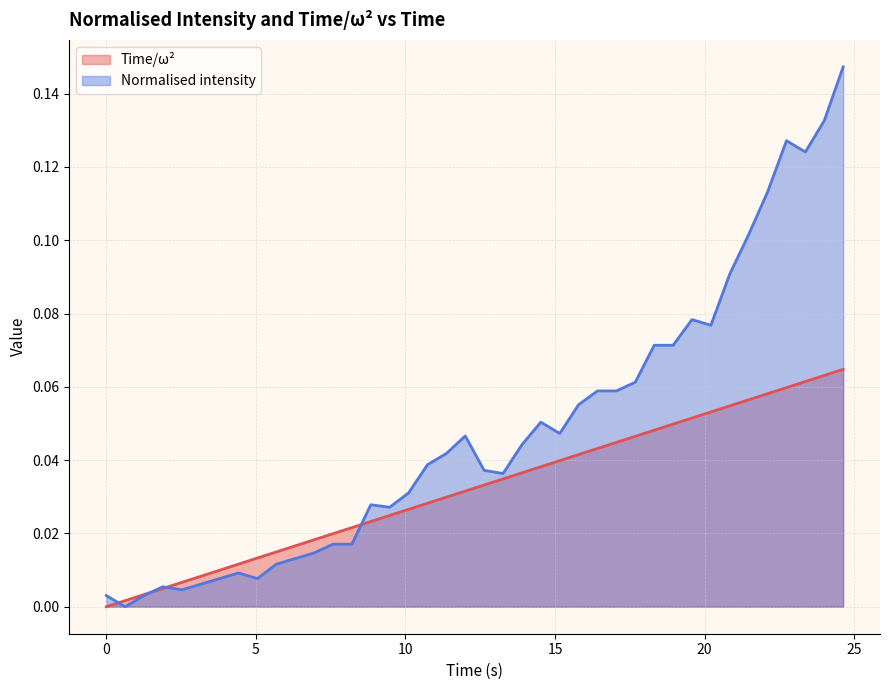

List the series in order of their overall mean, lowest first.

Time/ω², Normalised intensity